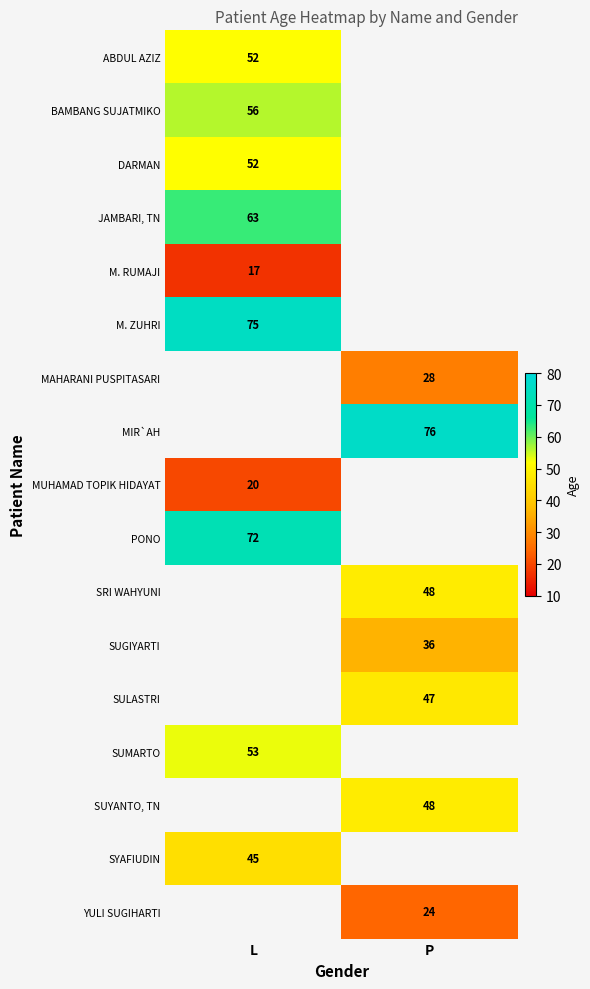

Is it true that M. RUMAJI equals 22 at L?

False